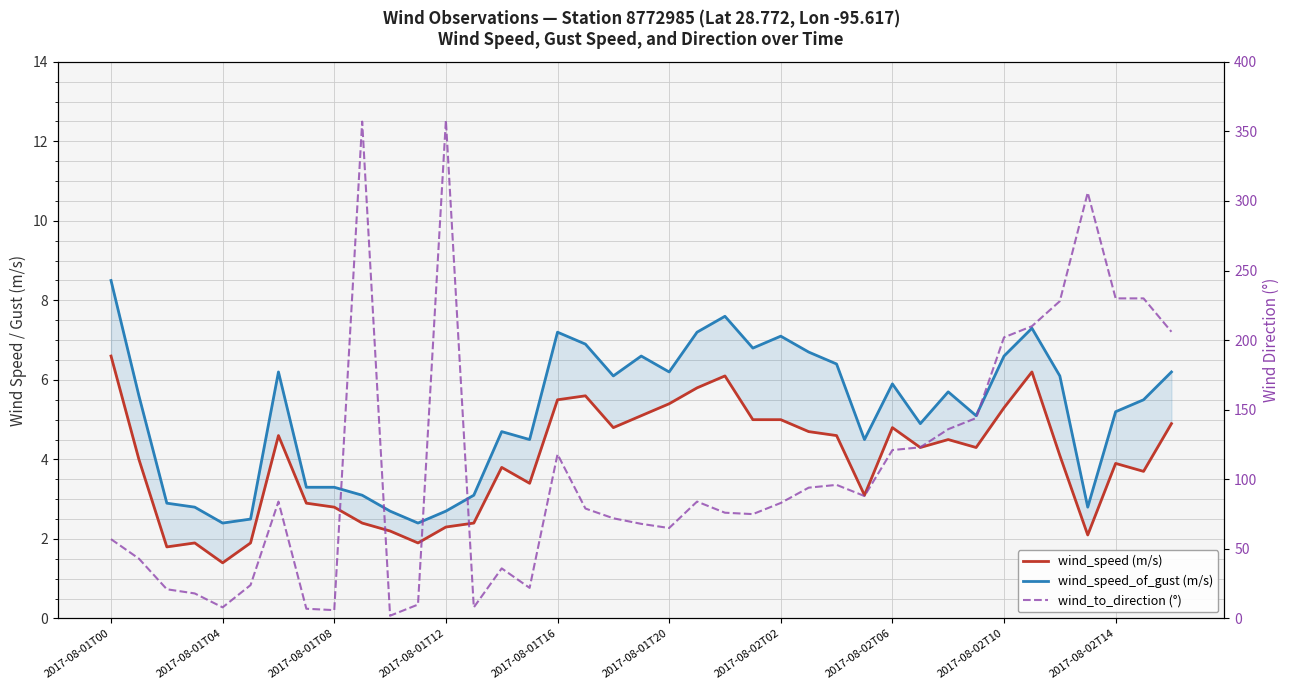

Does the chart display data point markers on the line(s)?

No